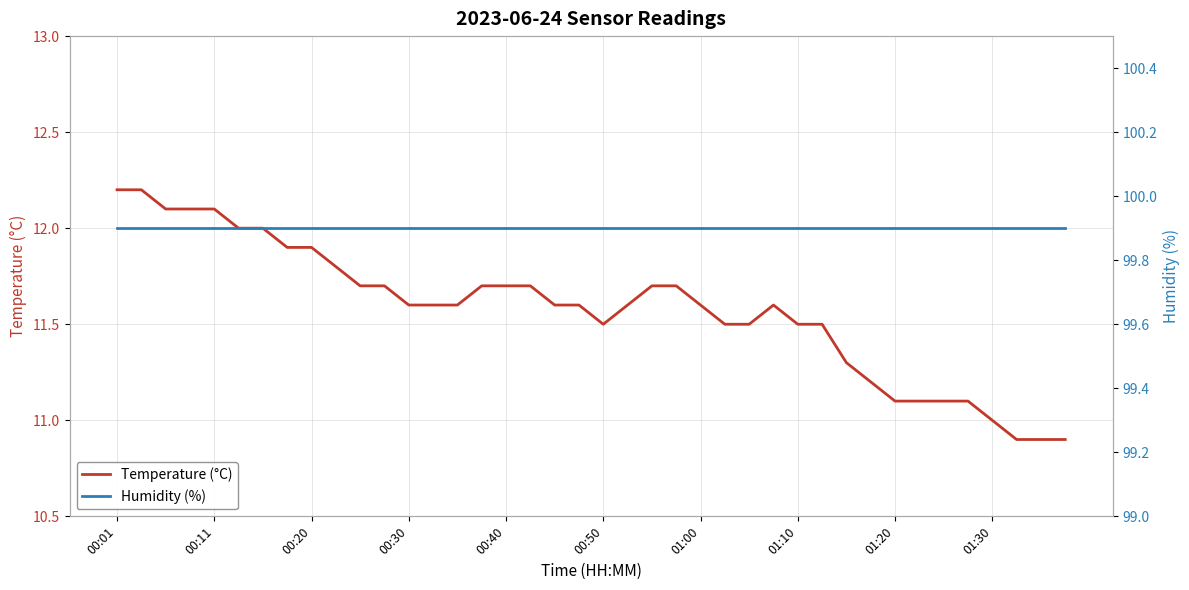

Where is Temperature (°C) nearest to the value 11?

01:30